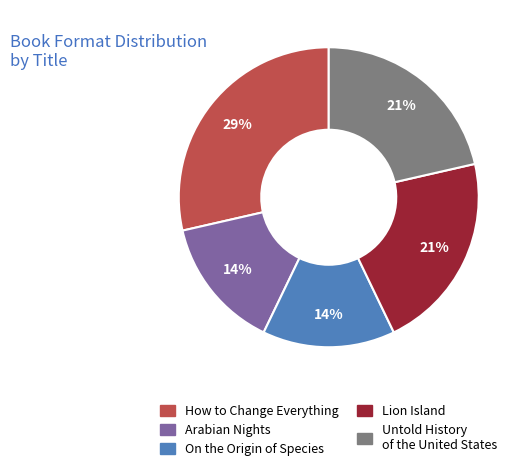

Is there a majority slice in this chart?

No